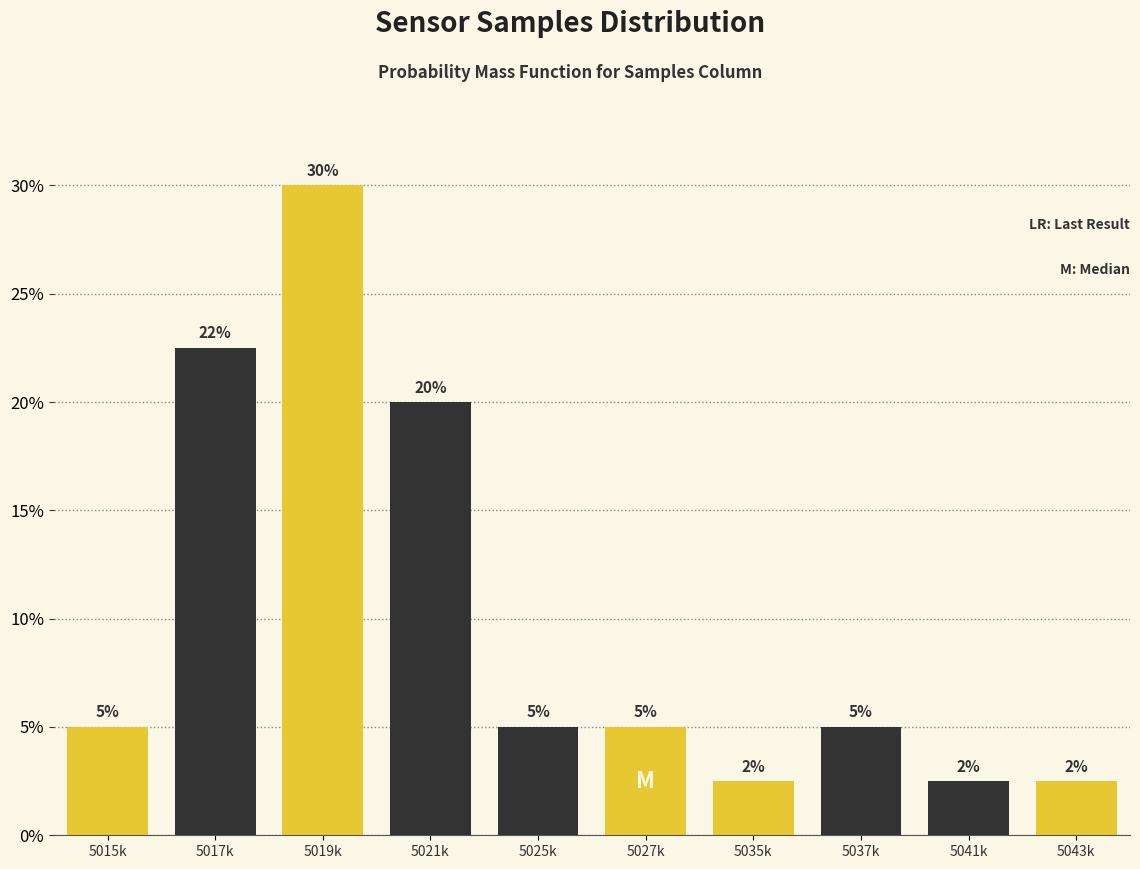

The value at 5025k is 5.0. True or false?

True